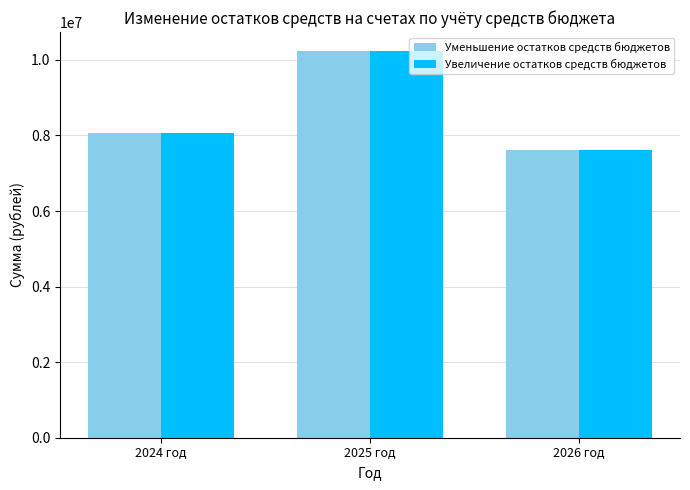

What is the minimum value for Увеличение остатков средств бюджетов?

7626092